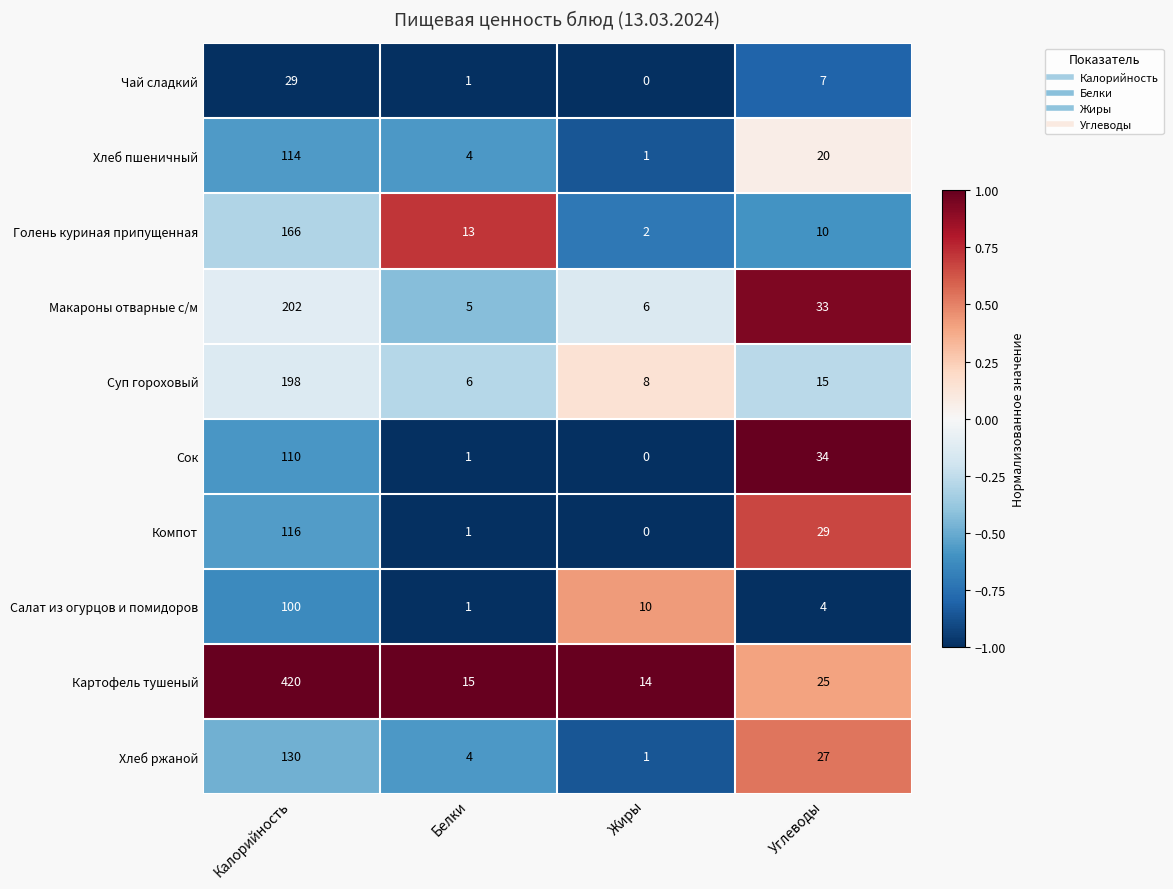

The Чай сладкий series shows -16 at Жиры. True or false?

False